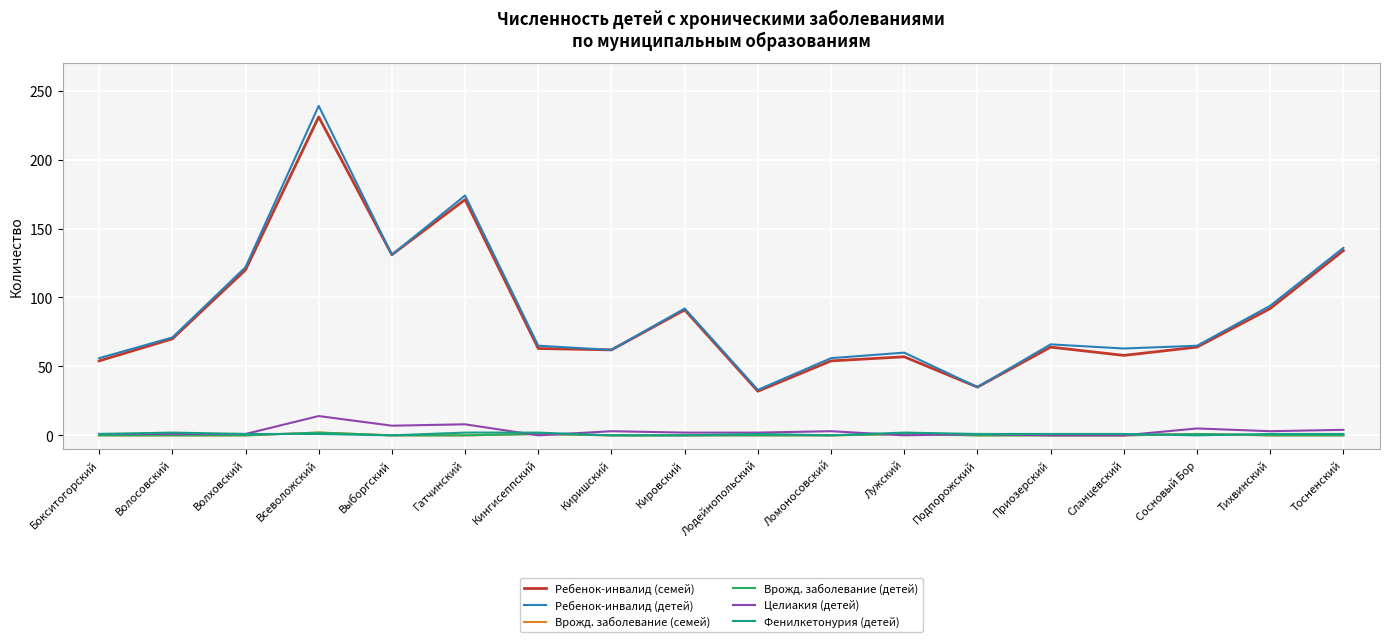

What is the value of the Фенилкетонурия (детей) point at the 12th from the left?

2